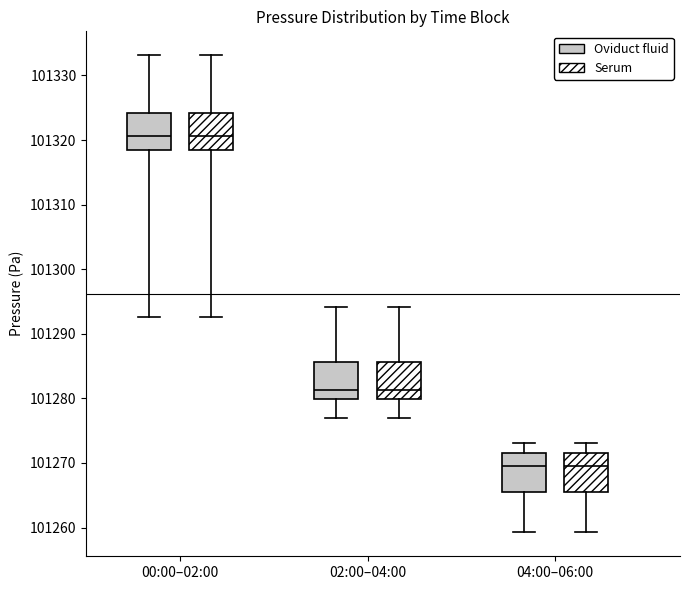

Reading left to right, transcribe this box plot: for each box, give where its median line is, the range the box spans, and where its two whiskers end, as read against the y-axis. The values are not printed on the chart, so give them approximately, as read against the axis.

00:00–02:00 (Oviduct fluid): median 101321, box 101318 to 101324, whiskers 101293 to 101333
00:00–02:00 (Serum): median 101321, box 101318 to 101324, whiskers 101293 to 101333
02:00–04:00 (Oviduct fluid): median 101281, box 101280 to 101286, whiskers 101277 to 101294
02:00–04:00 (Serum): median 101281, box 101280 to 101286, whiskers 101277 to 101294
04:00–06:00 (Oviduct fluid): median 101269, box 101265 to 101272, whiskers 101259 to 101273
04:00–06:00 (Serum): median 101269, box 101265 to 101272, whiskers 101259 to 101273